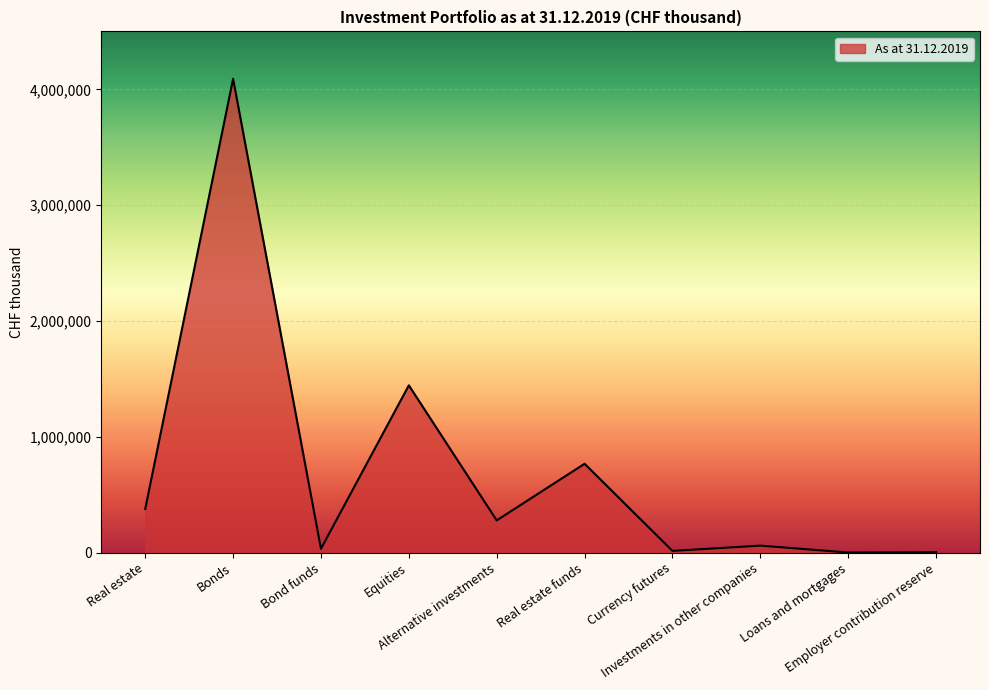

Where is the first local maximum?

Bonds